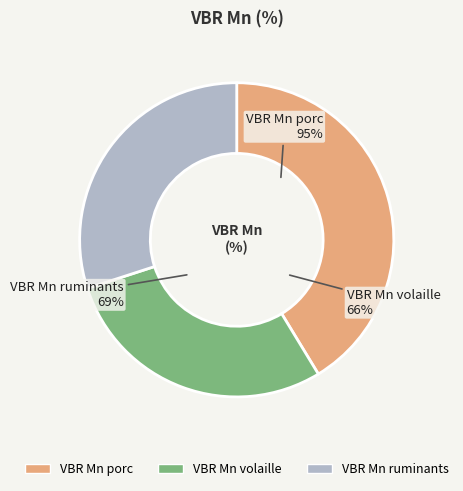

Which slice is the smallest?

VBR Mn volaille